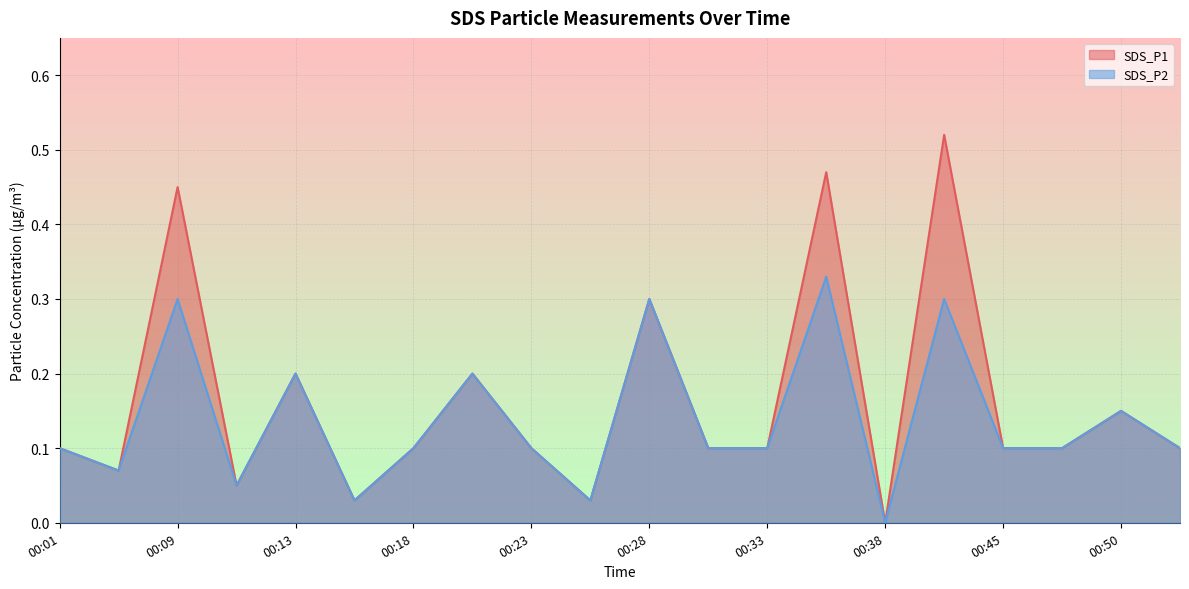

At which label is SDS_P1 closest to 0?

00:38